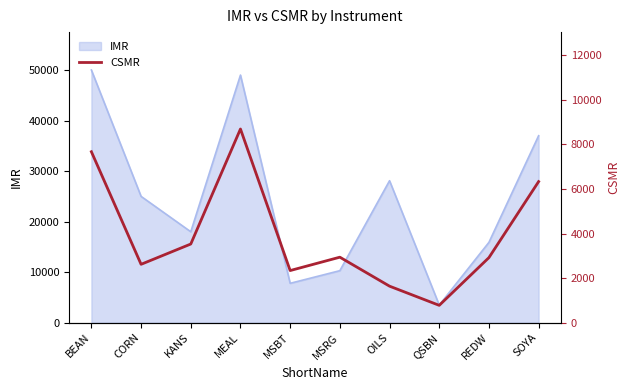

How many values are below 2940?

5